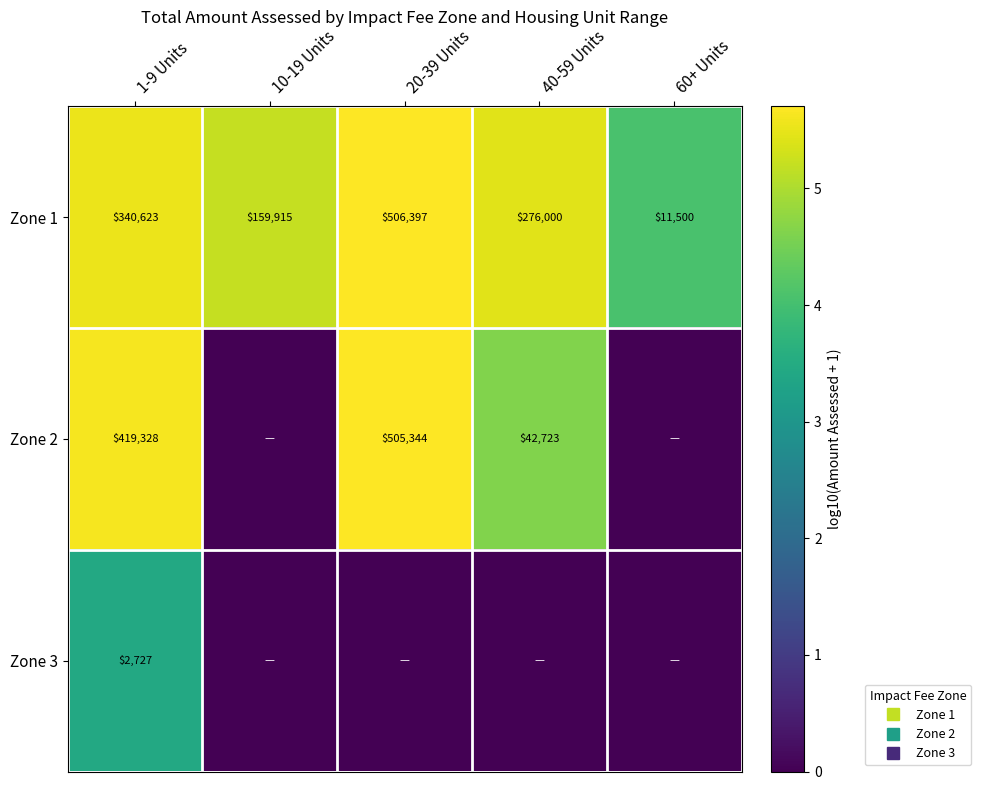

Which label corresponds to the largest value in the chart?

20-39 Units